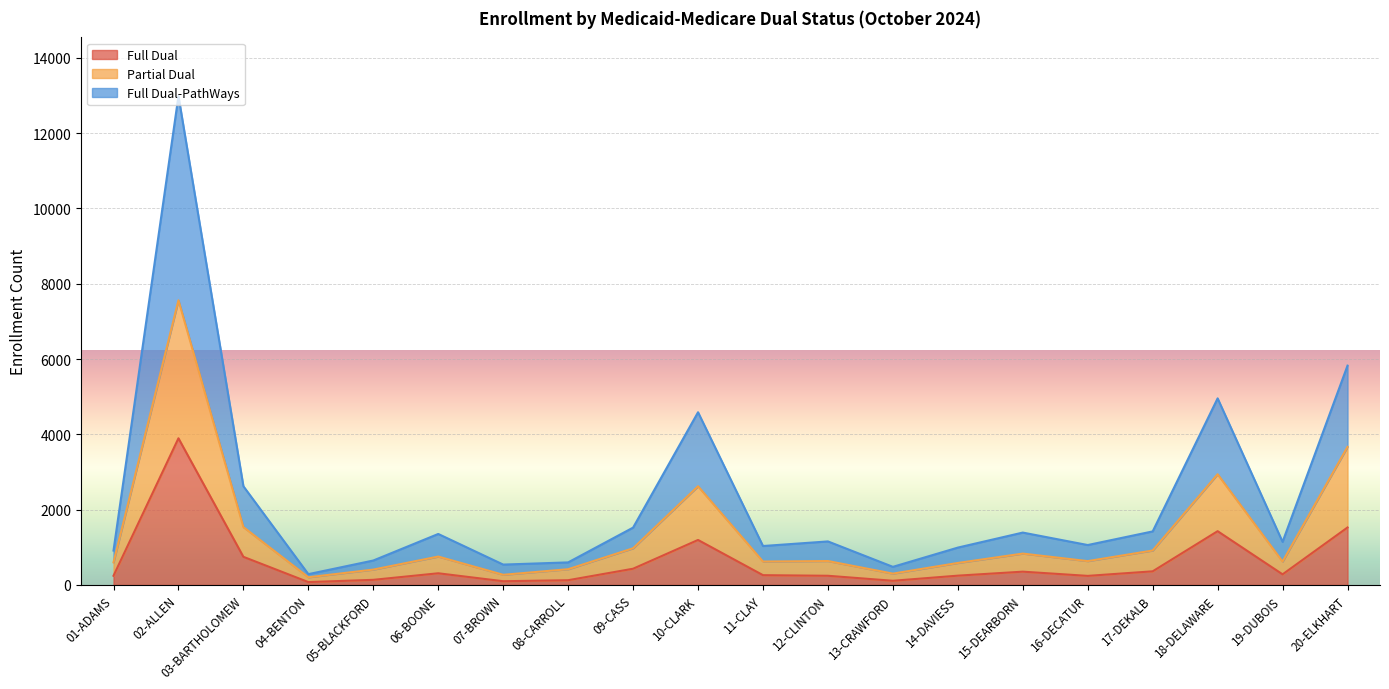

Which series has the largest total across all categories?

Full Dual-PathWays